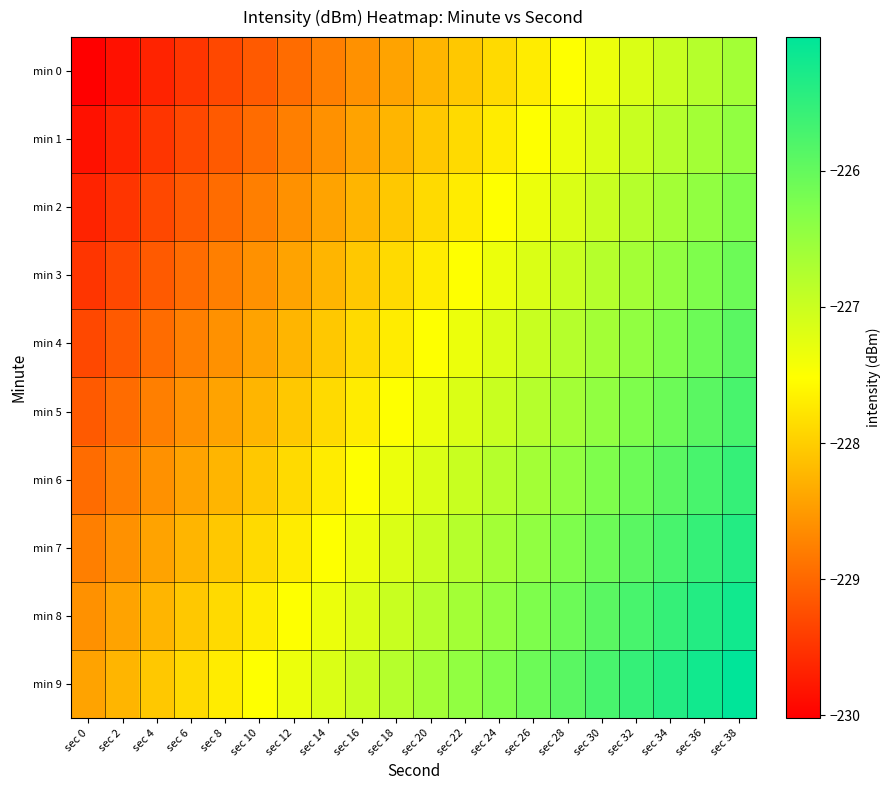

Between sec 24 and sec 36, which is larger?

sec 36